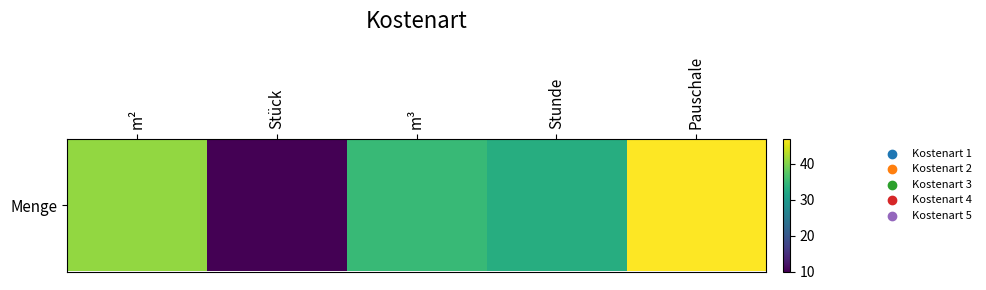

The value at m³ is 35. True or false?

True